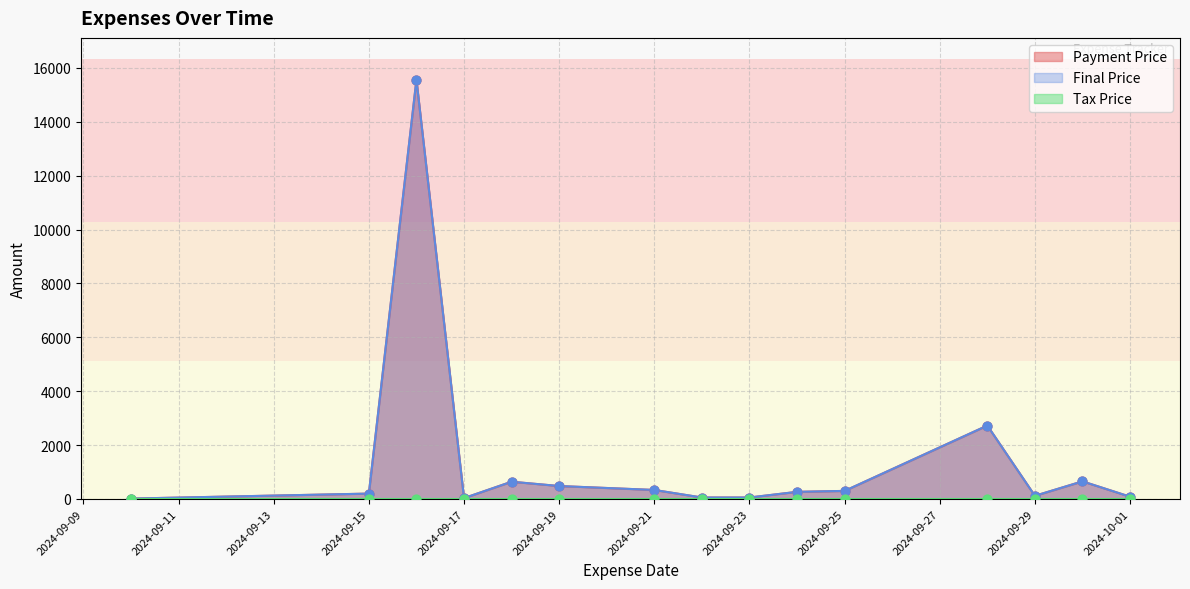

Which series reaches the maximum Y coordinate?

Payment Price